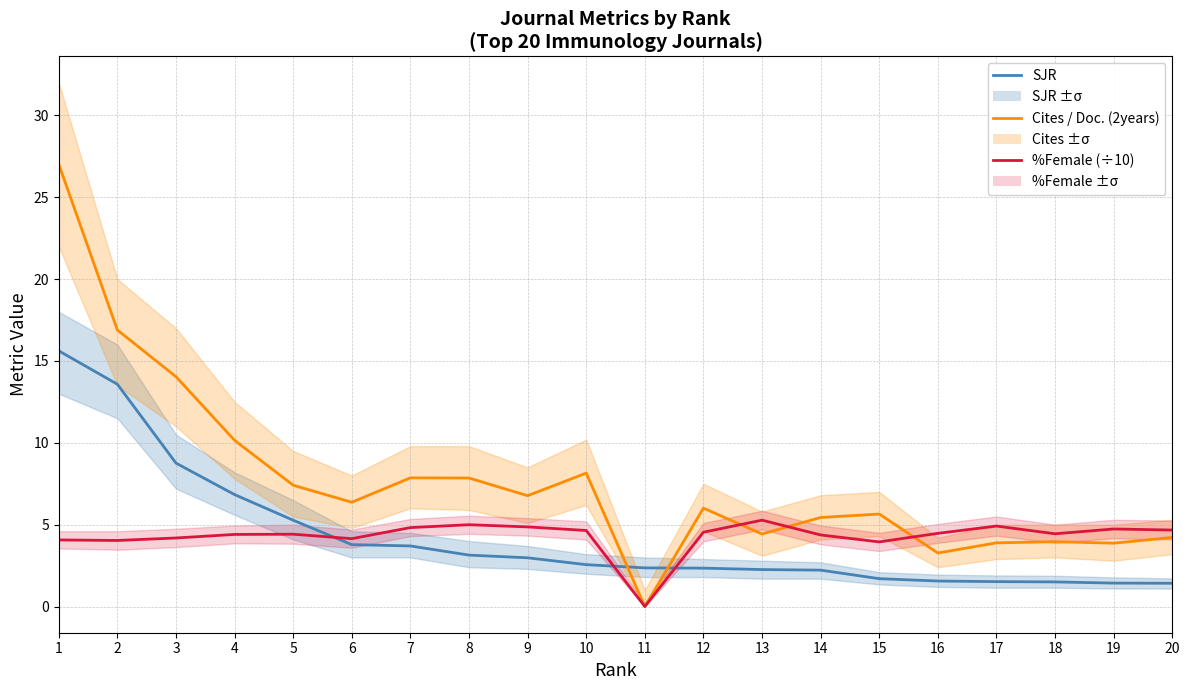

What are all the series names shown in the legend?

SJR, Cites / Doc. (2years), %Female (÷10)